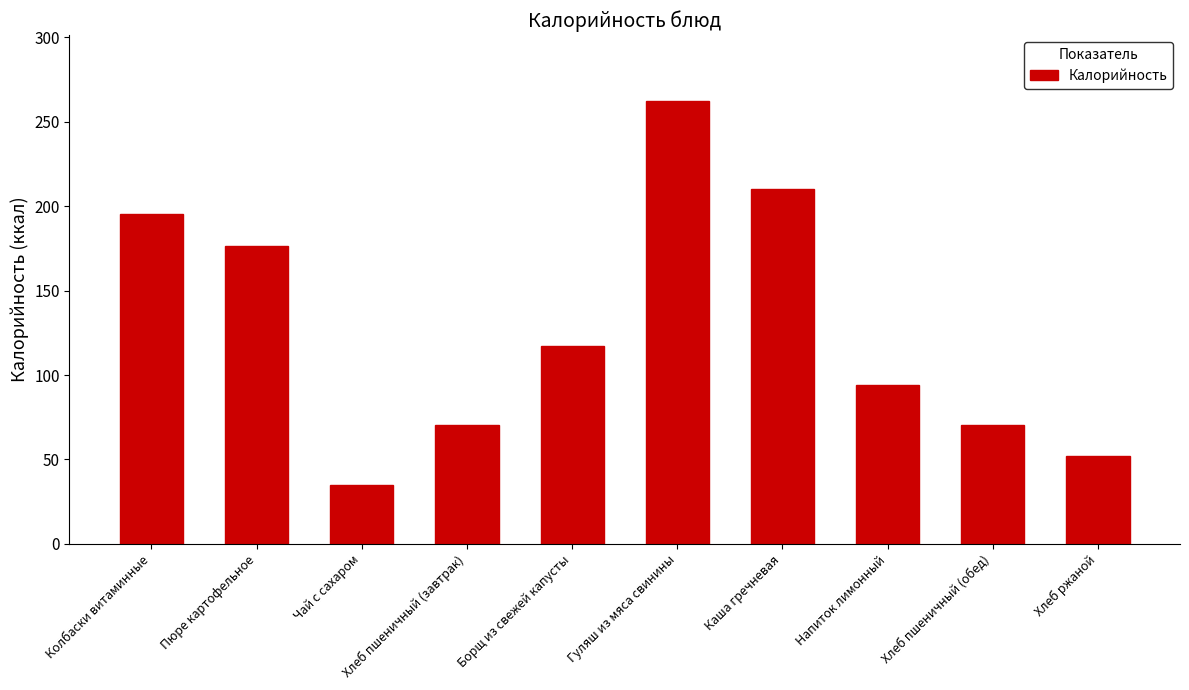

What is the approximate value at Хлеб пшеничный (завтрак)?

70.5